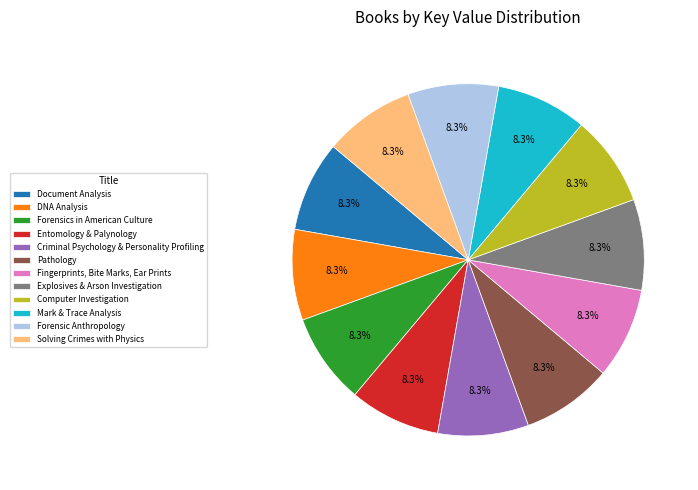

What is the ratio of the value at Fingerprints, Bite Marks, Ear Prints to the value at Forensics in American Culture?

1.0